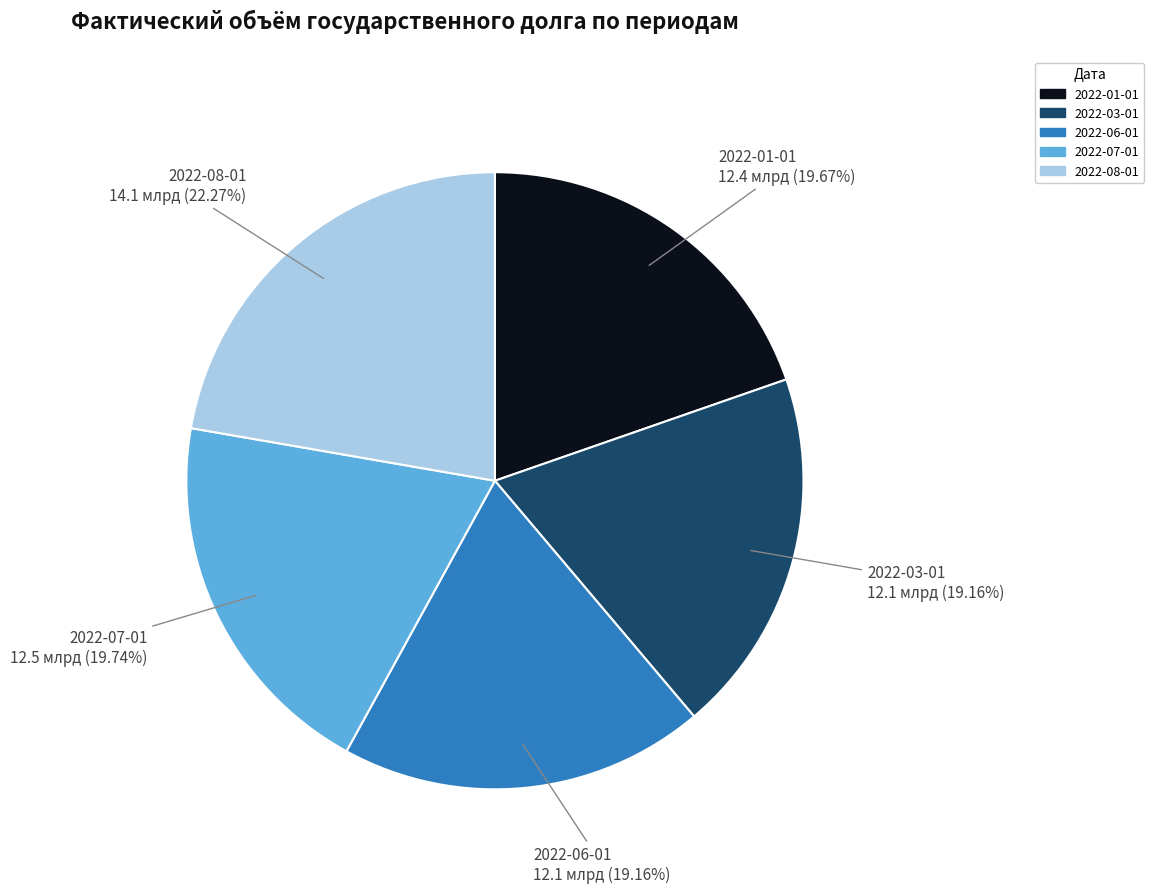

To the nearest percent, what percentage of the pie is 2022-03-01?

19%